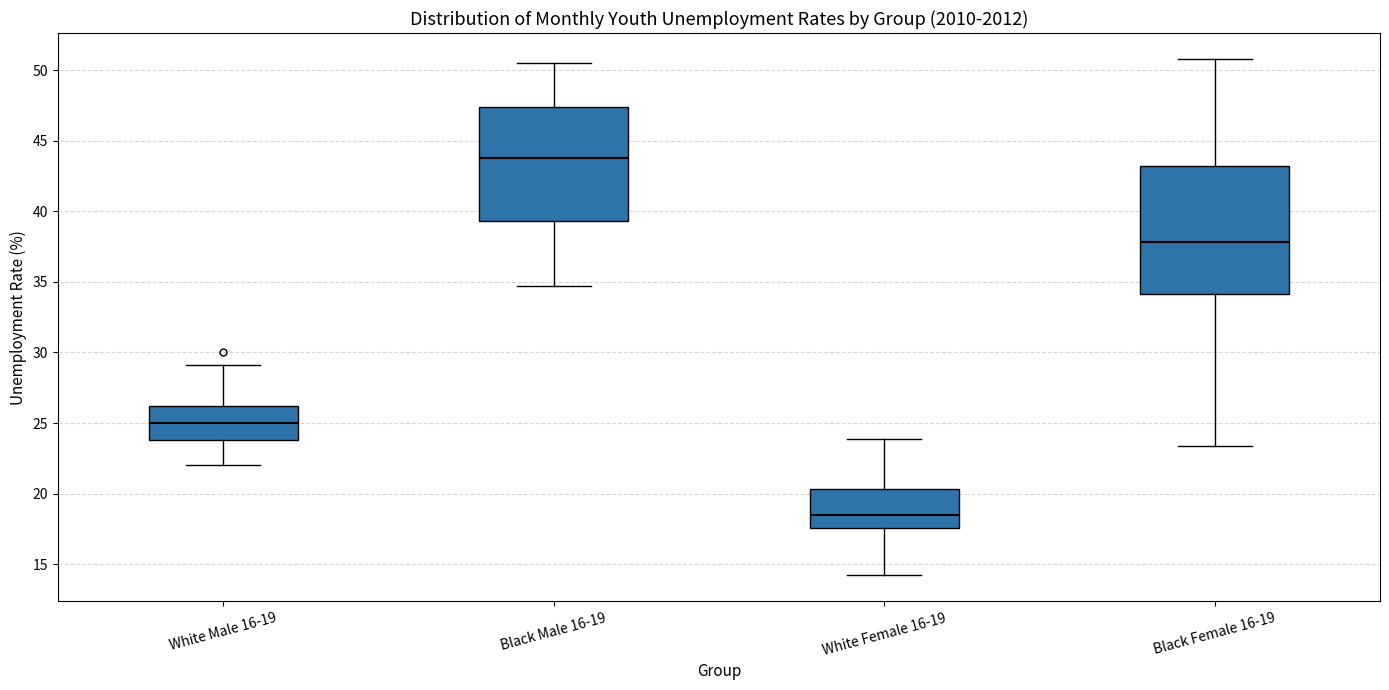

Reading left to right, read every box against the y-axis: the position of its median line, the range the box covers, and the ends of its whiskers. The values are not printed on the chart, so give them approximately, as read against the axis.

White Male 16-19: median 25.0, box 24.0 to 26.0, whiskers 22.0 to 29.0
Black Male 16-19: median 44.0, box 39.5 to 47.5, whiskers 34.5 to 50.5
White Female 16-19: median 18.5, box 17.5 to 20.5, whiskers 14.0 to 24.0
Black Female 16-19: median 38.0, box 34.0 to 43.0, whiskers 23.5 to 51.0